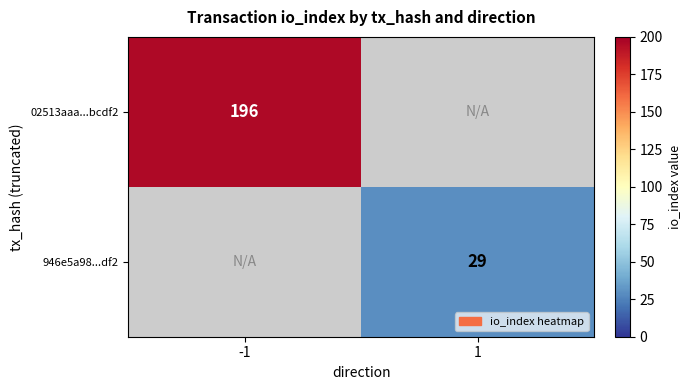

Is the value of 946e5a98...df2 at 1 greater than the value of 02513aaa...bcdf2 at -1?

No